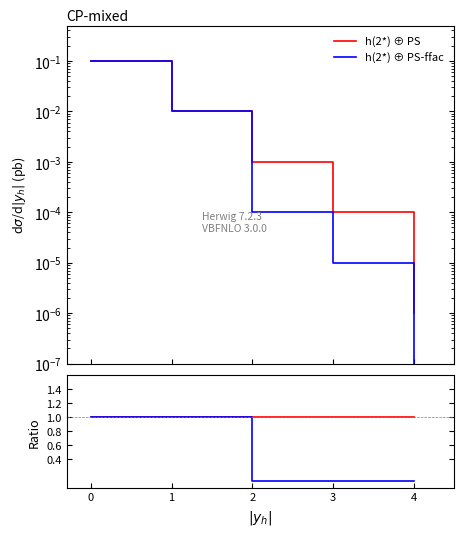

Reading left to right, transcribe all the data shown in this chart.

h(2*) ⊕ PS: 1.0	1.0	1.0	1.0	1.0
h(2*) ⊕ PS-ffac: 1.0	1.0	0.1	0.1	0.1